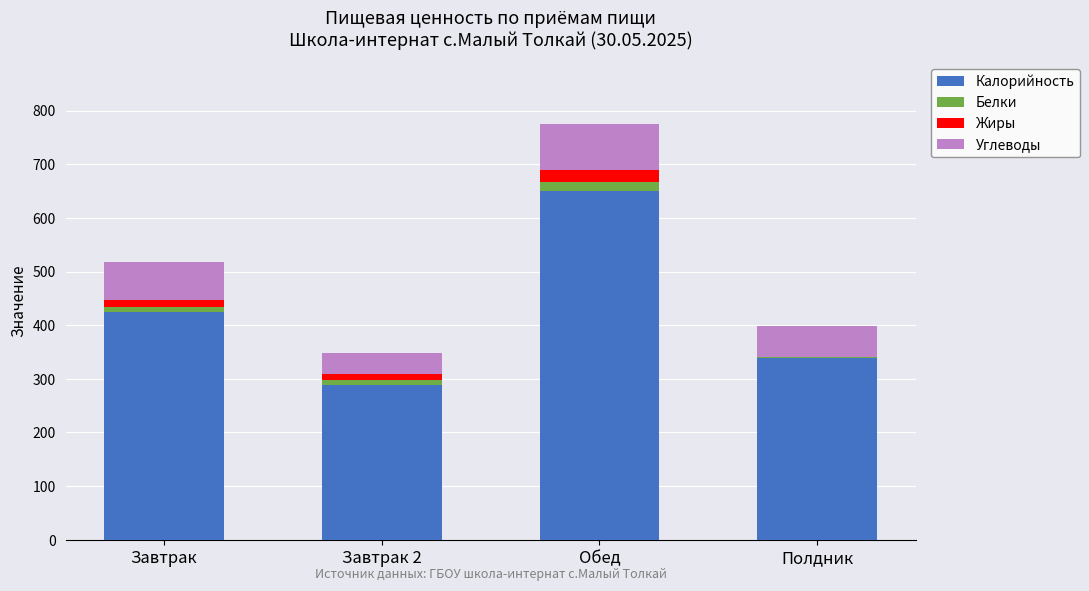

At which category is the sum across all series the highest?

Обед